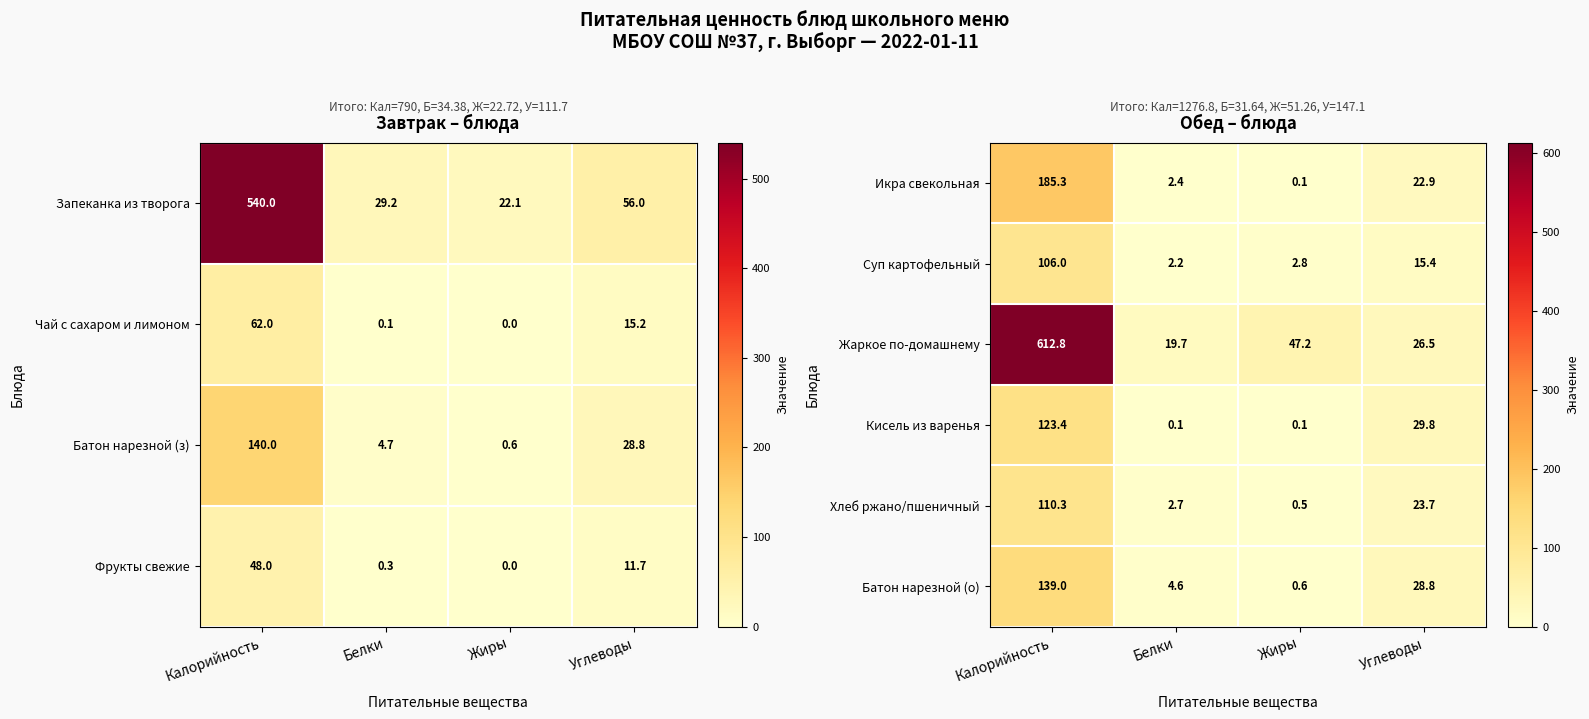

What is the minimum value for Суп картофельный?

2.2